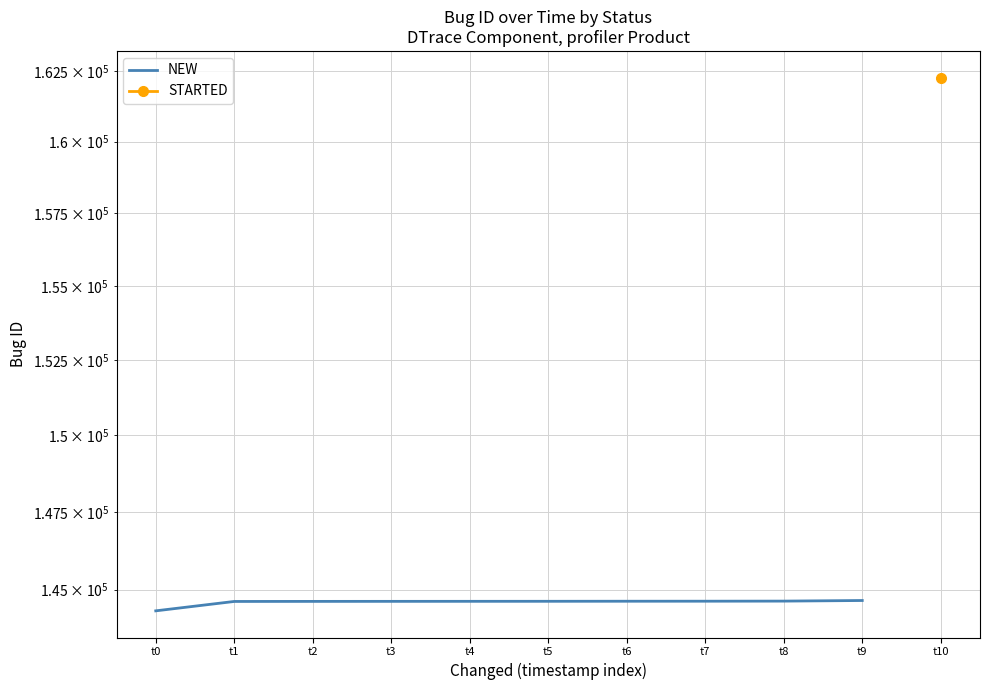

What is the difference between the maximum and minimum values?

328